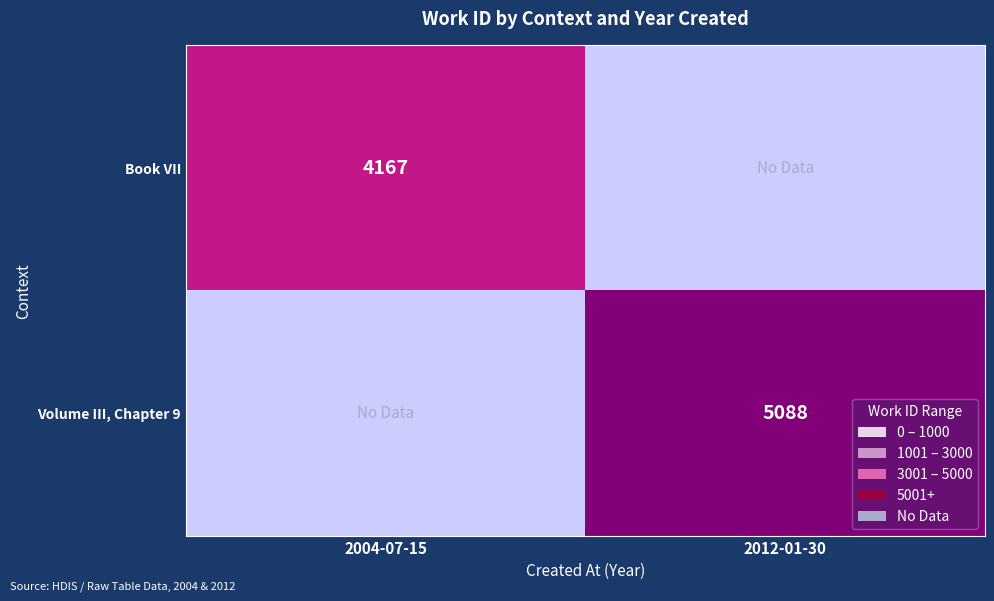

The value of Book VII at 2004-07-15 is 7276. True or false?

False